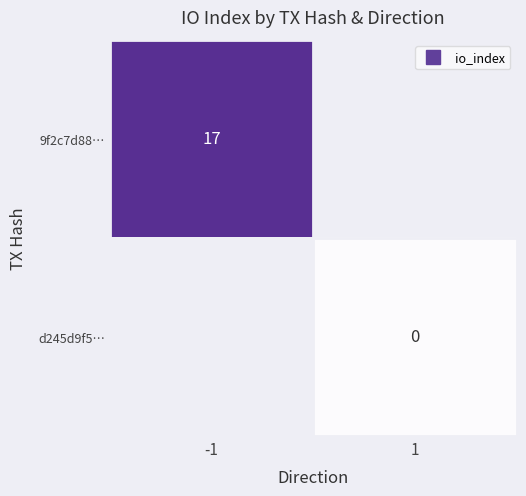

At how many categories does at least one series exceed 10?

1